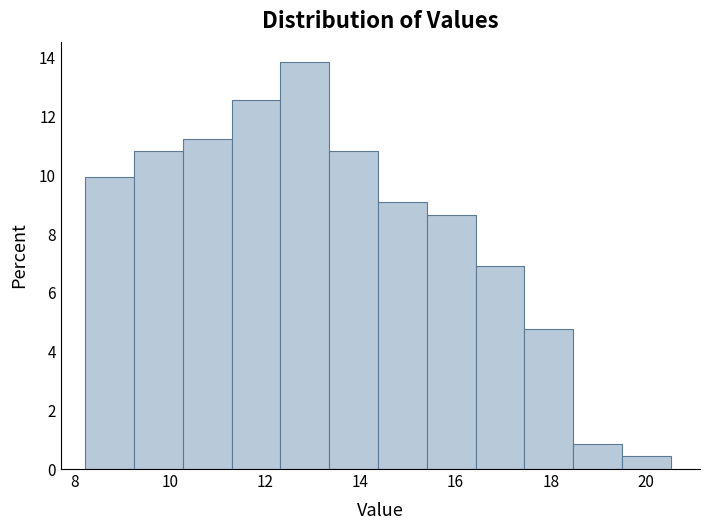

Reading left to right, list every bar in this chart as the range it spans on the x-axis followed by its height. Neither the bar edges nor the heights are printed on the chart, so give them approximately, as read against the axes.

8.2 to 9.2: 10.0
9.2 to 10.2: 10.8
10.2 to 11.4: 11.2
11.4 to 12.4: 12.6
12.4 to 13.4: 13.8
13.4 to 14.4: 10.8
14.4 to 15.4: 9.0
15.4 to 16.4: 8.6
16.4 to 17.4: 7.0
17.4 to 18.4: 4.8
18.4 to 19.4: 0.8
19.4 to 20.6: 0.4